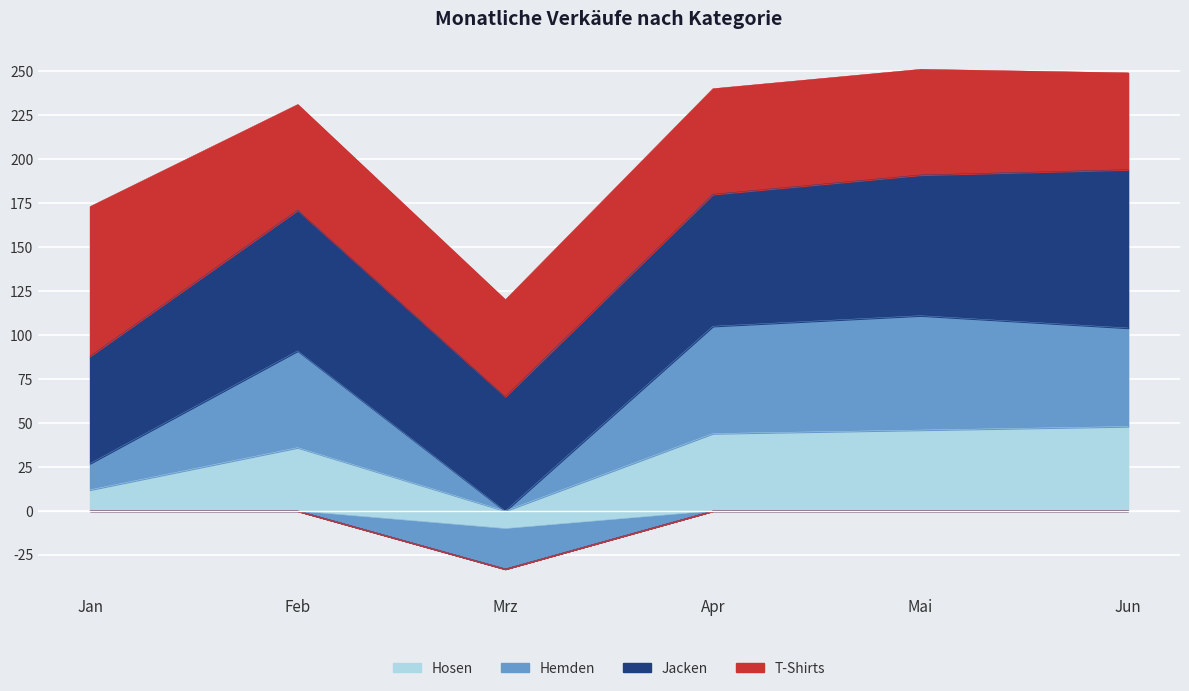

What is the average value of the Hosen series?

31